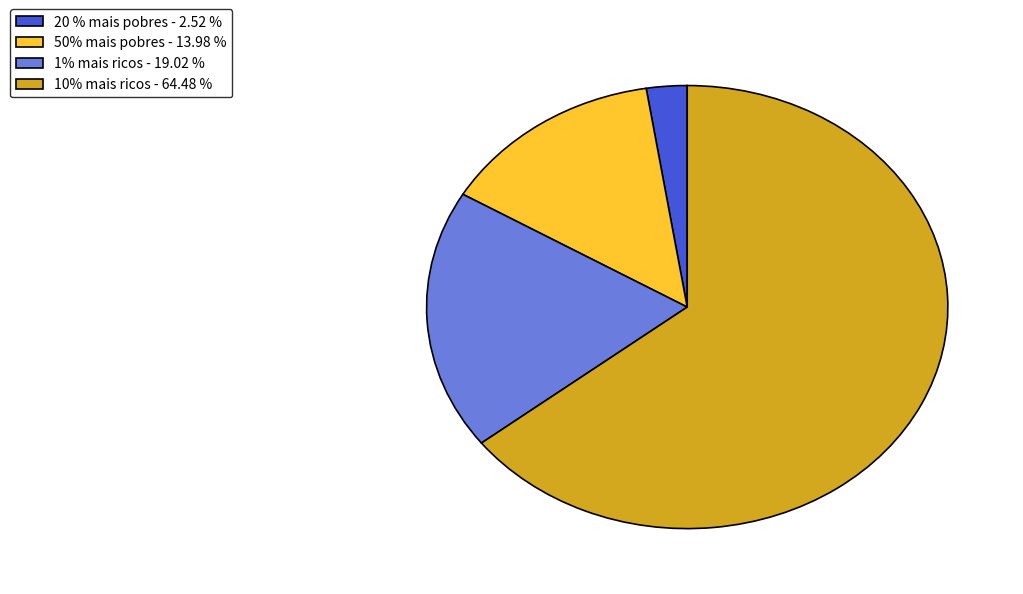

Do 1% mais ricos - 19.02 % and 10% mais ricos - 64.48 % together represent more than half of the pie?

Yes